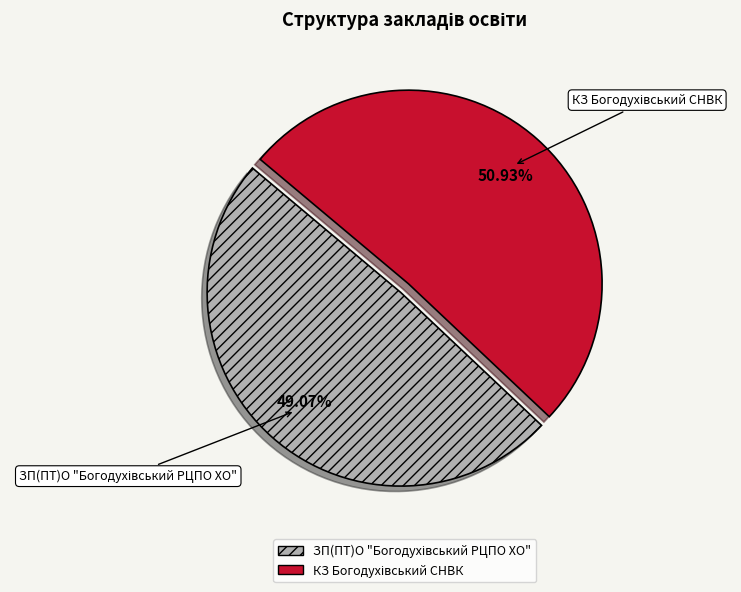

Does any single category account for the majority?

Yes